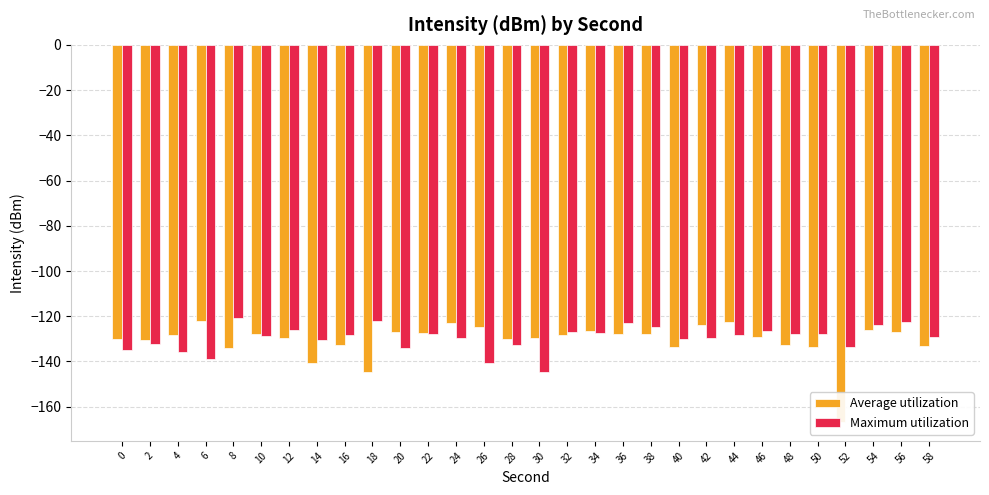

Is the value of Maximum utilization at 2 greater than the value of Average utilization at 52?

Yes